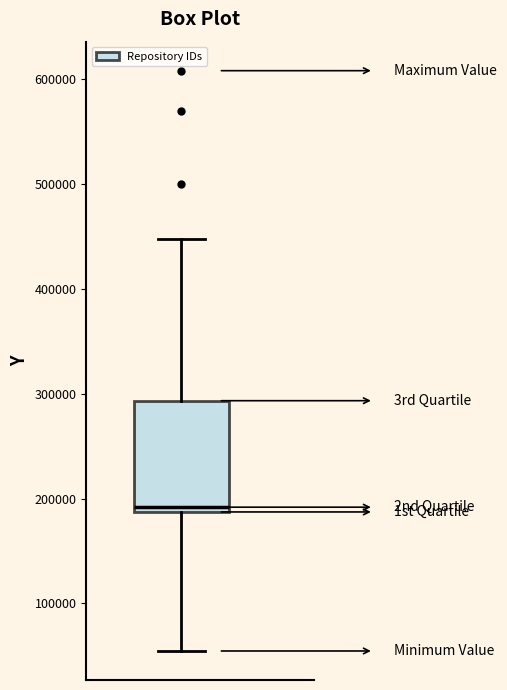

Read this box plot against the y-axis: the position of the median line, the range covered by the box, and the ends of both whiskers. The values are not printed on the chart, so give them approximately, as read against the axis.

median 190000 (just above the box's lower edge), box 190000 to 290000, whiskers 50000 to 450000